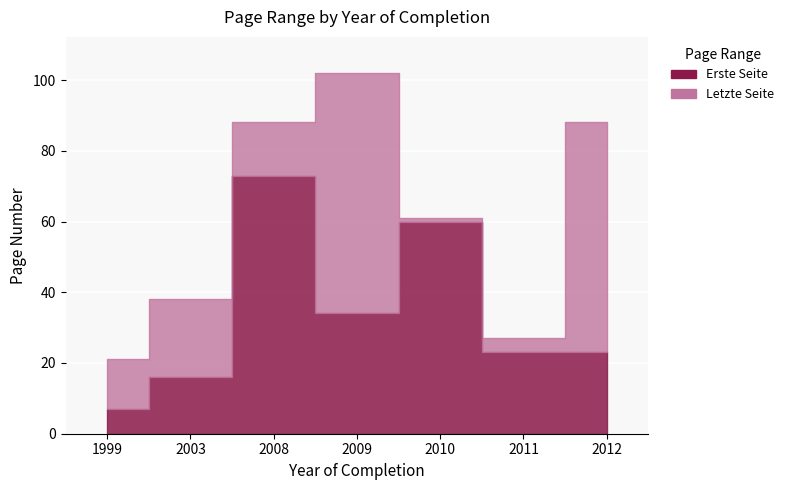

Which series changed the most between 1999 and 2011?

Erste Seite